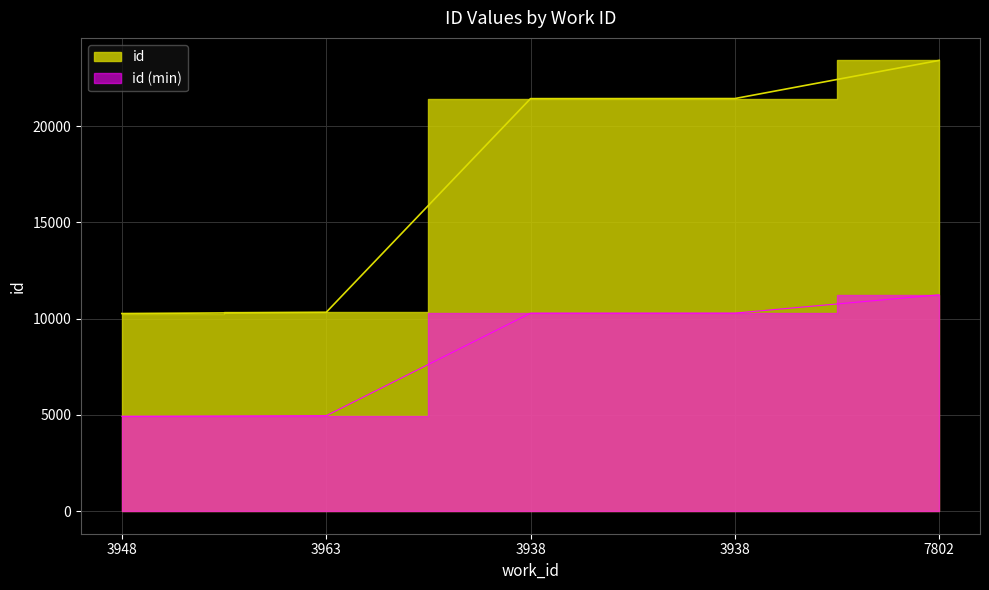

Reading right to left, what are all the values shown in this chart?

7802=23408	3938=21428	3938=21424	3963=10327	3948=10263